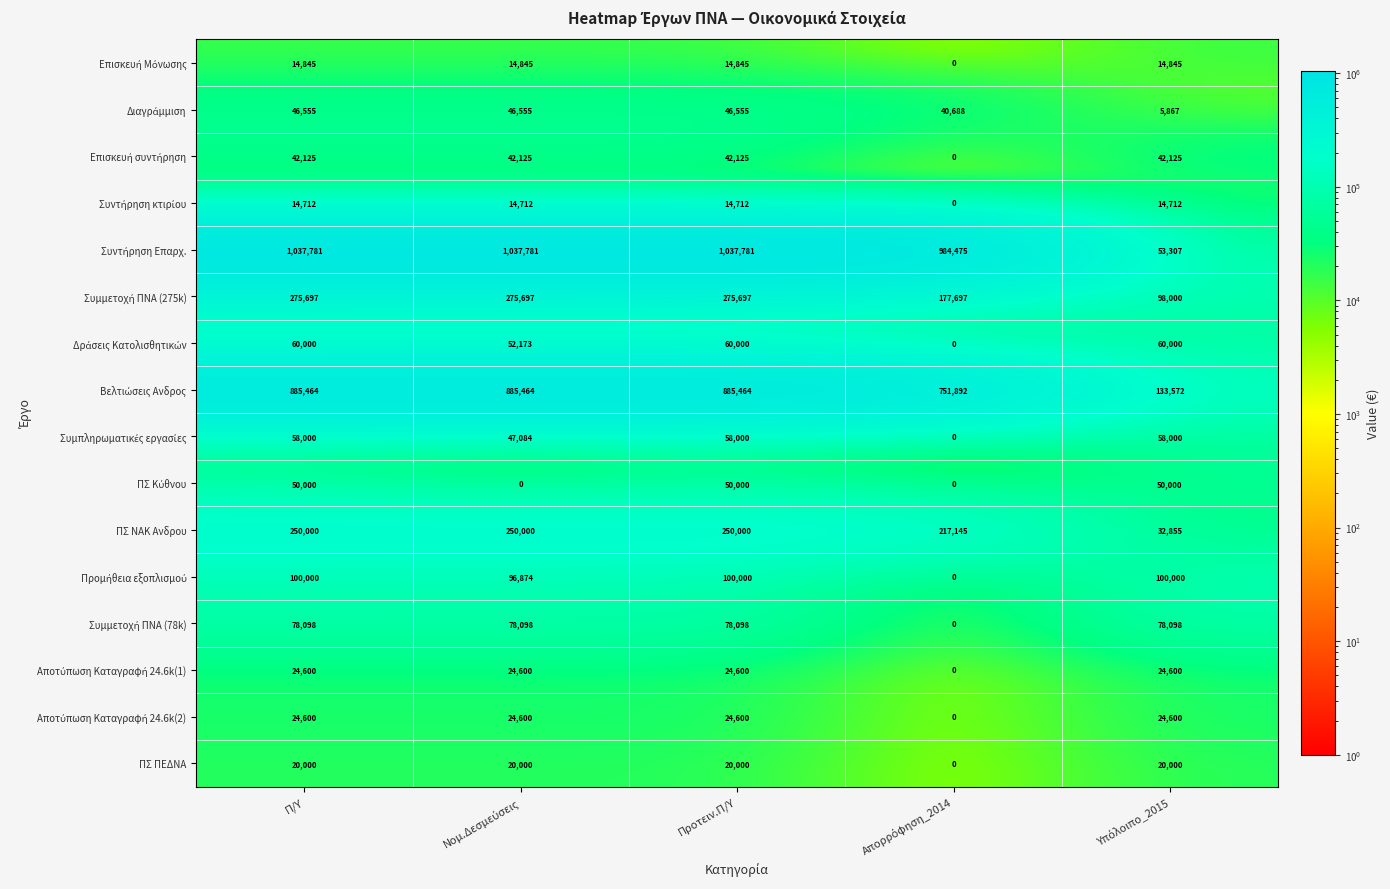

What is the greatest value displayed?

1037781